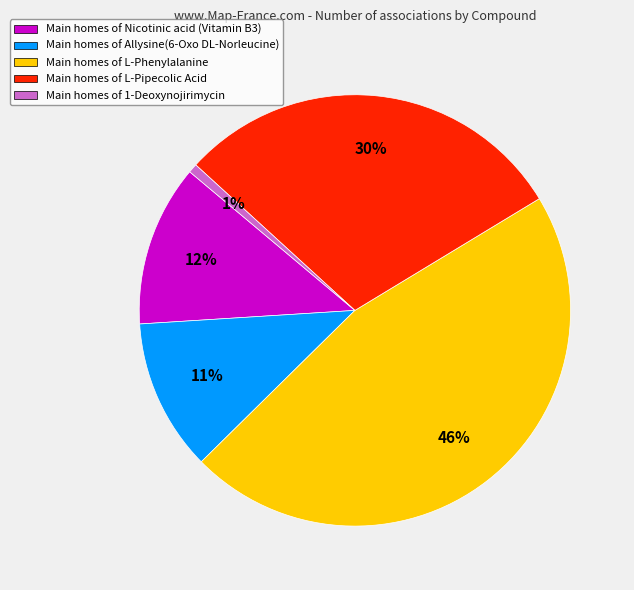

What is the largest slice in the pie chart?

Main homes of L-Phenylalanine